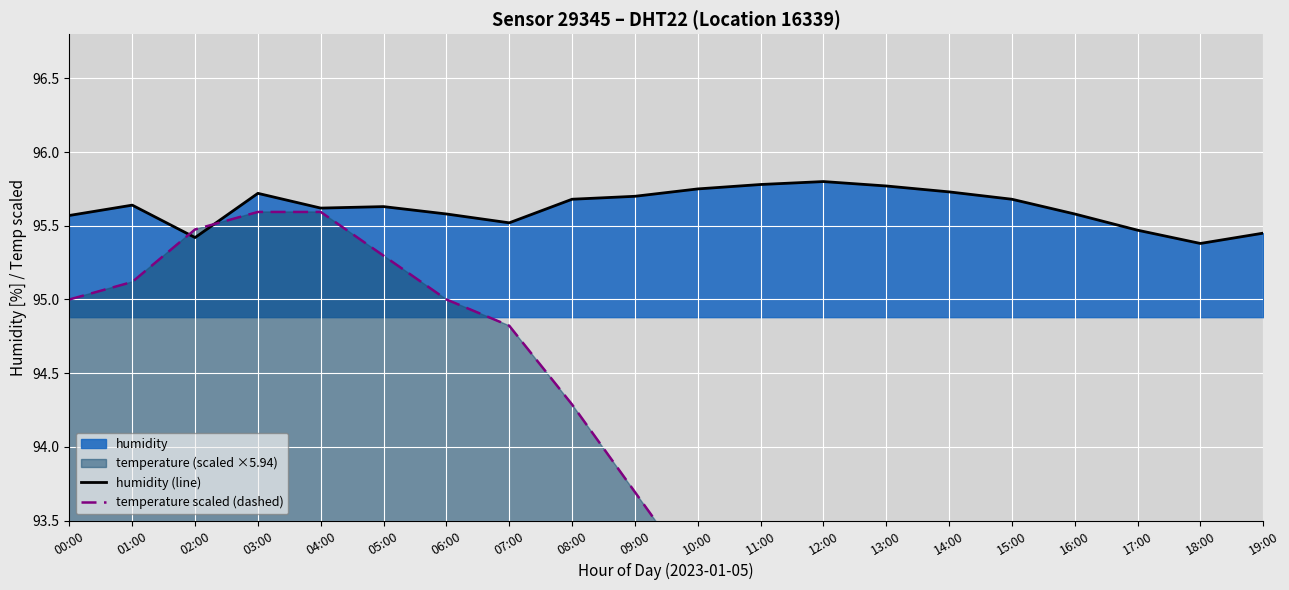

How many intersections are there between humidity (line) and temperature scaled (dashed)?

2